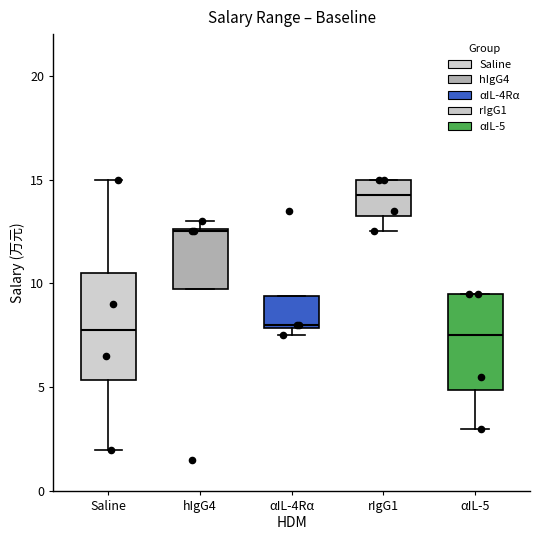

Reading left to right, read every box against the y-axis: the position of its median line, the range the box covers, and the ends of its whiskers. The values are not printed on the chart, so give them approximately, as read against the axis.

Saline: median 8.0, box 5.5 to 10.5, whiskers 2.0 to 15.0
hIgG4: median 12.5, box 10.0 to 12.5, whiskers 10.0 to 13.0
αIL-4Rα: median 8.0, box 8.0 to 9.5, whiskers 7.5 to 9.5
rIgG1: median 14.5, box 13.5 to 15.0, whiskers 12.5 to 15.0
αIL-5: median 7.5, box 5.0 to 9.5, whiskers 3.0 to 9.5